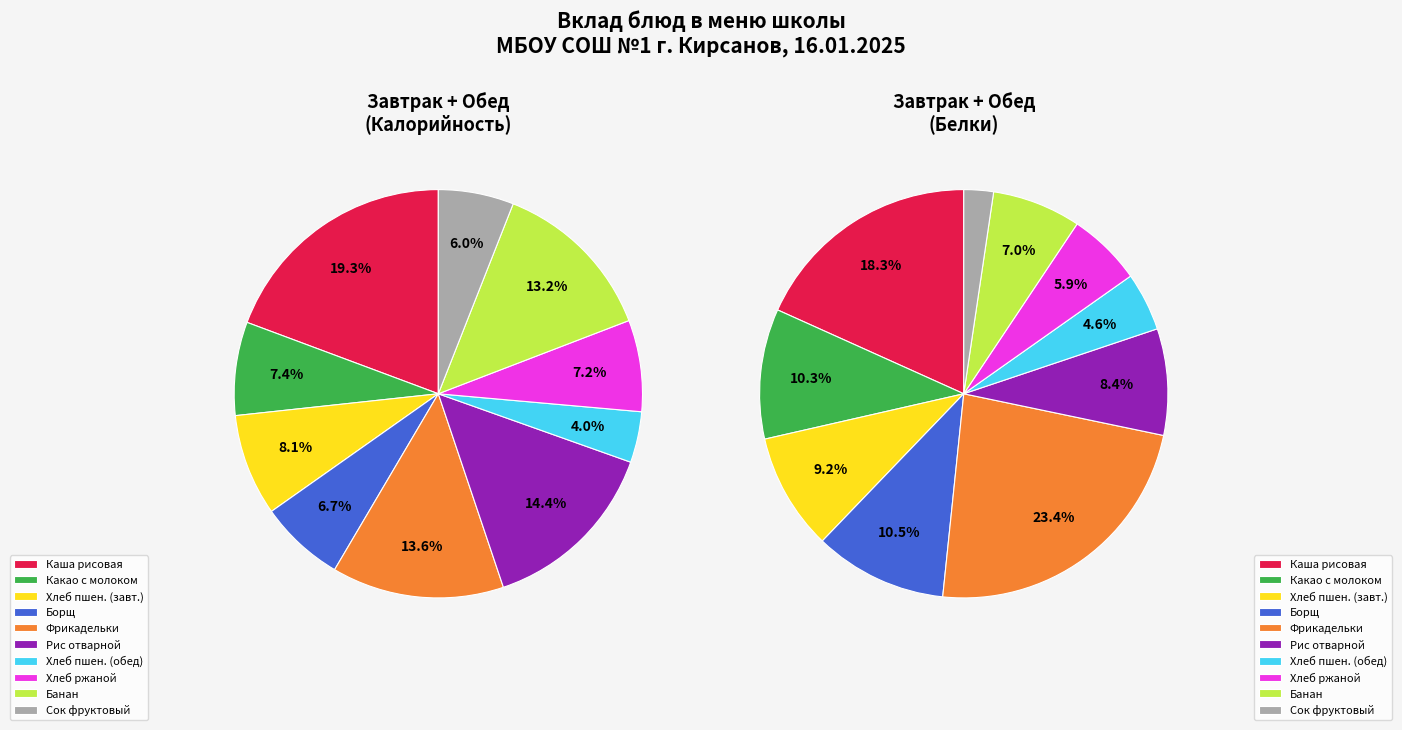

To the nearest percent, what is the combined percentage of Сок фруктовый and Фрикадельки из кур в томатном соусе?

20%